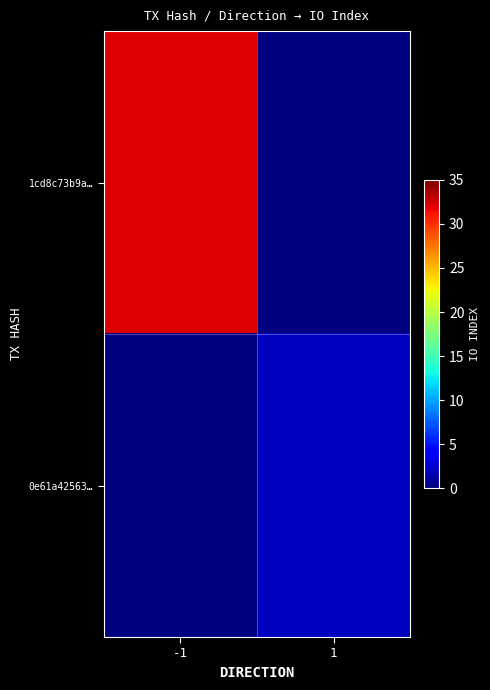

What is the greatest value displayed?

32.0